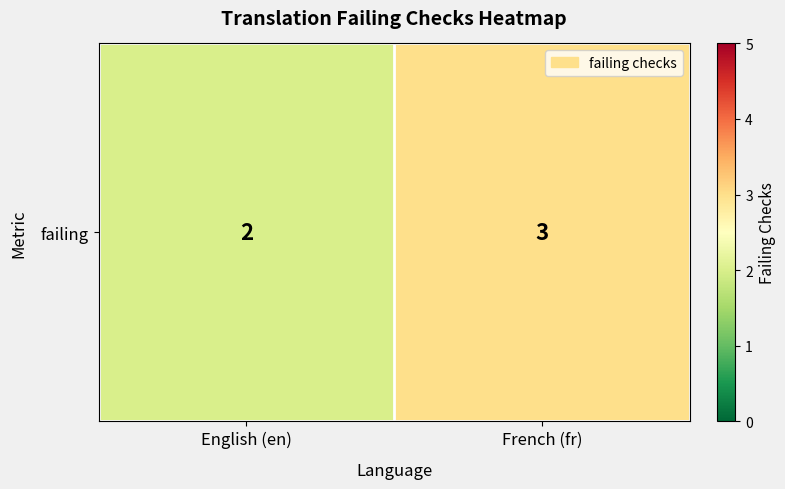

What is the ratio of the value at English (en) to the value at French (fr)?

0.7